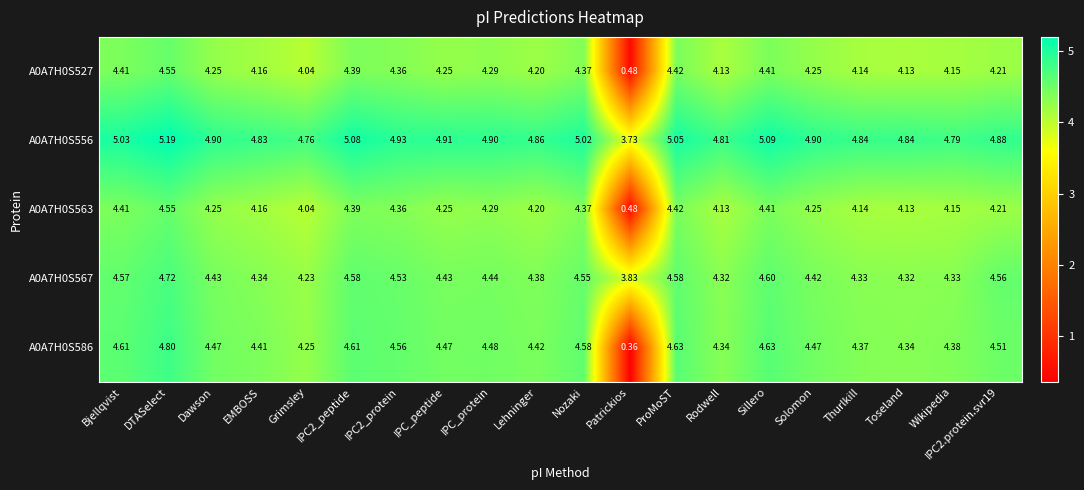

At which category is the sum across all series the highest?

DTASelect